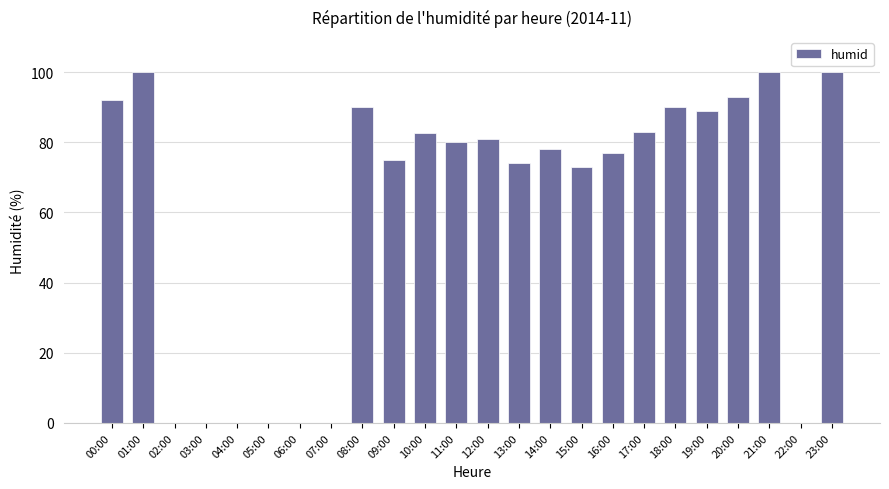

The chart shows a value of 74.0 at 13:00. True or false?

True